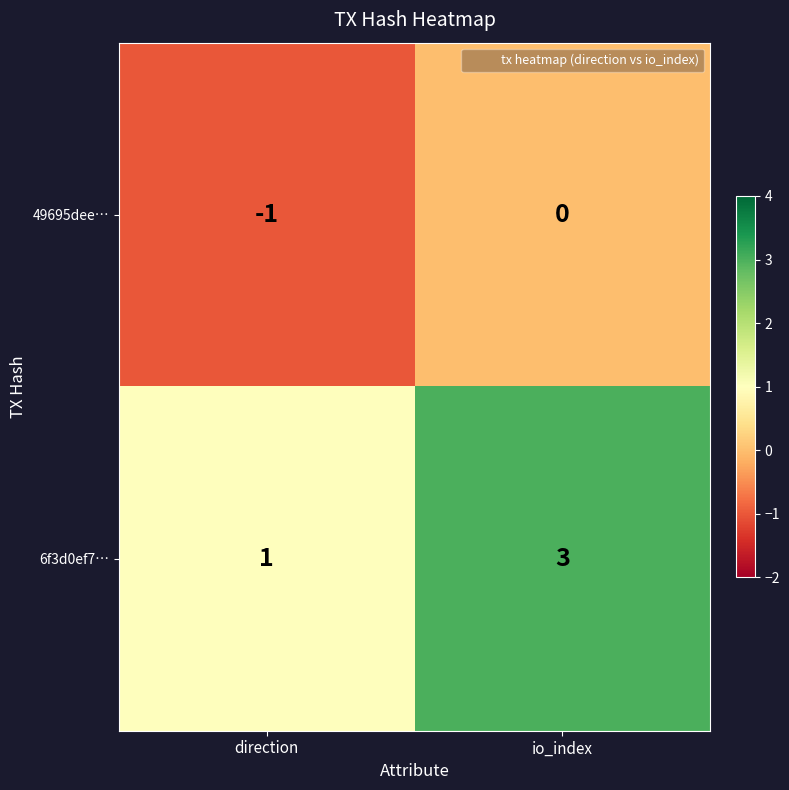

The 49695dee… series shows 0 at io_index. True or false?

True